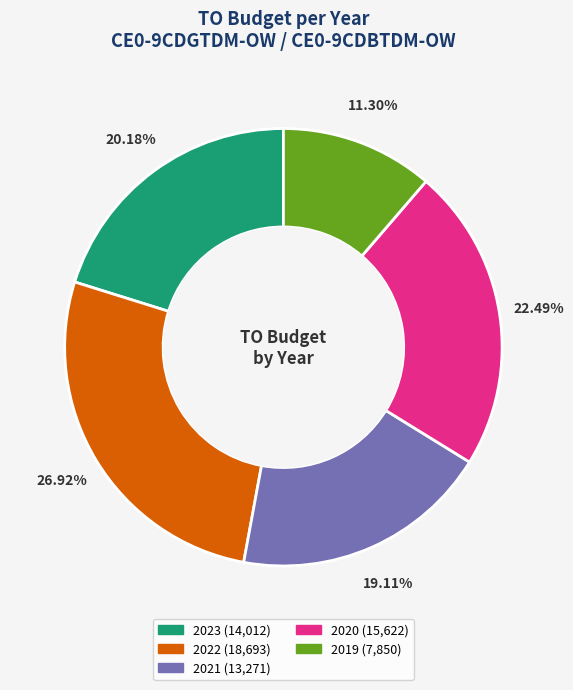

Does any single category account for the majority?

No